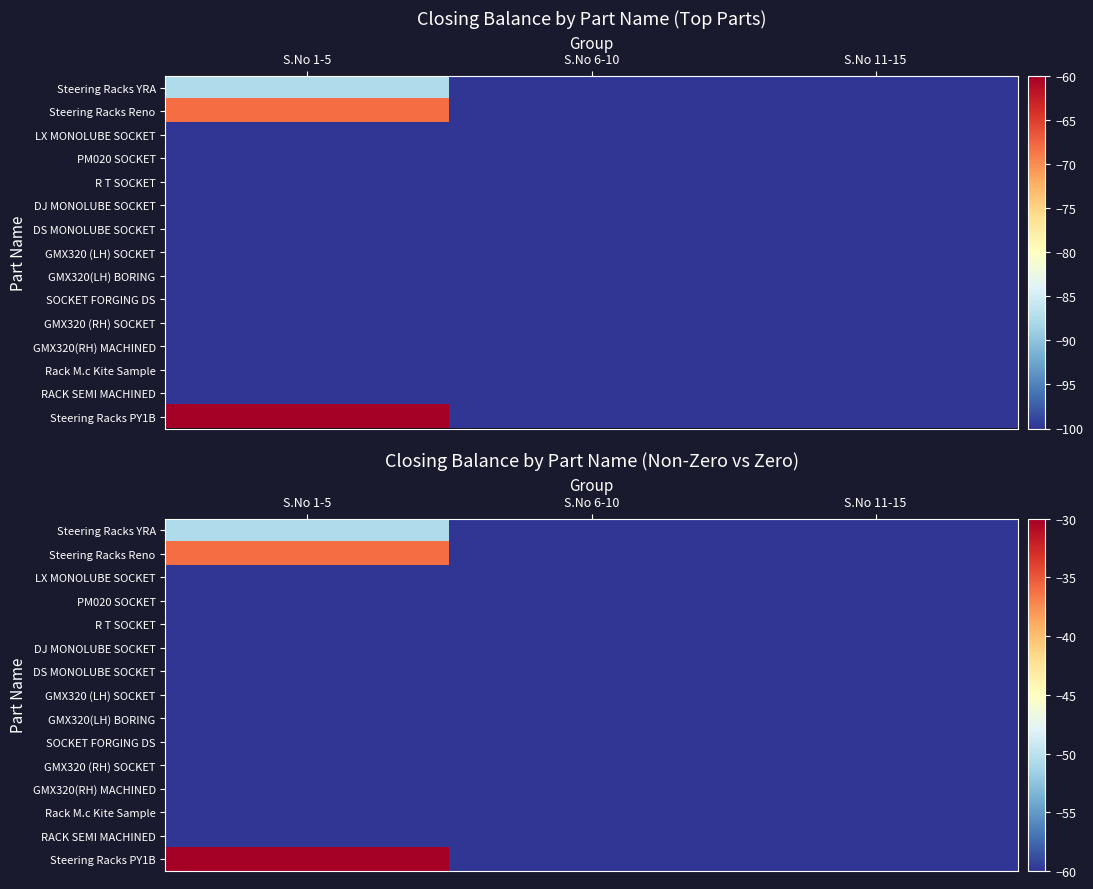

What is the highest value of the Steering Racks YRA series?

-50.7